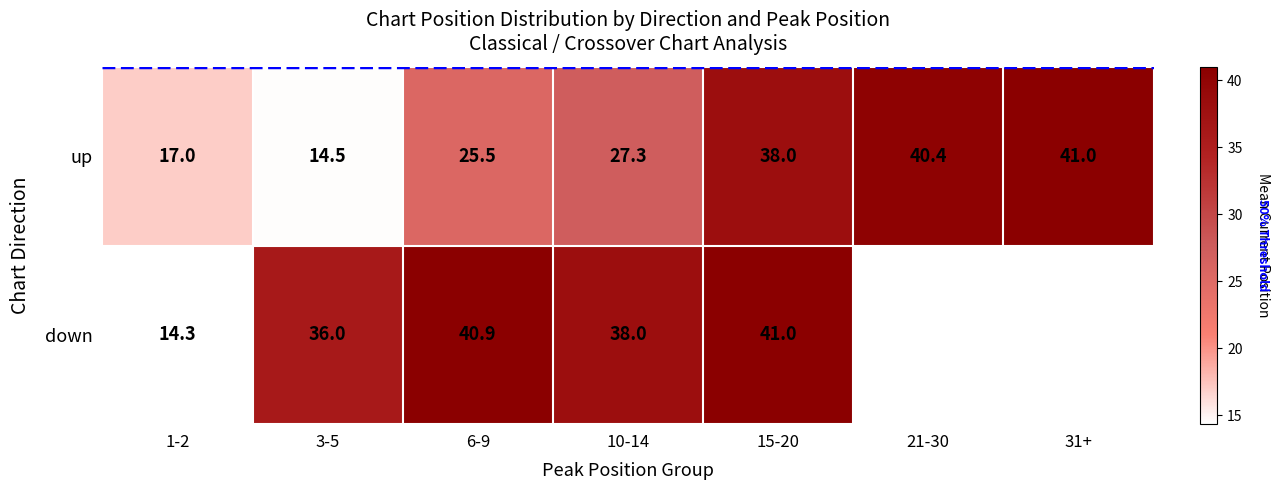

What is the difference between the highest and lowest values at 1-2?

2.7